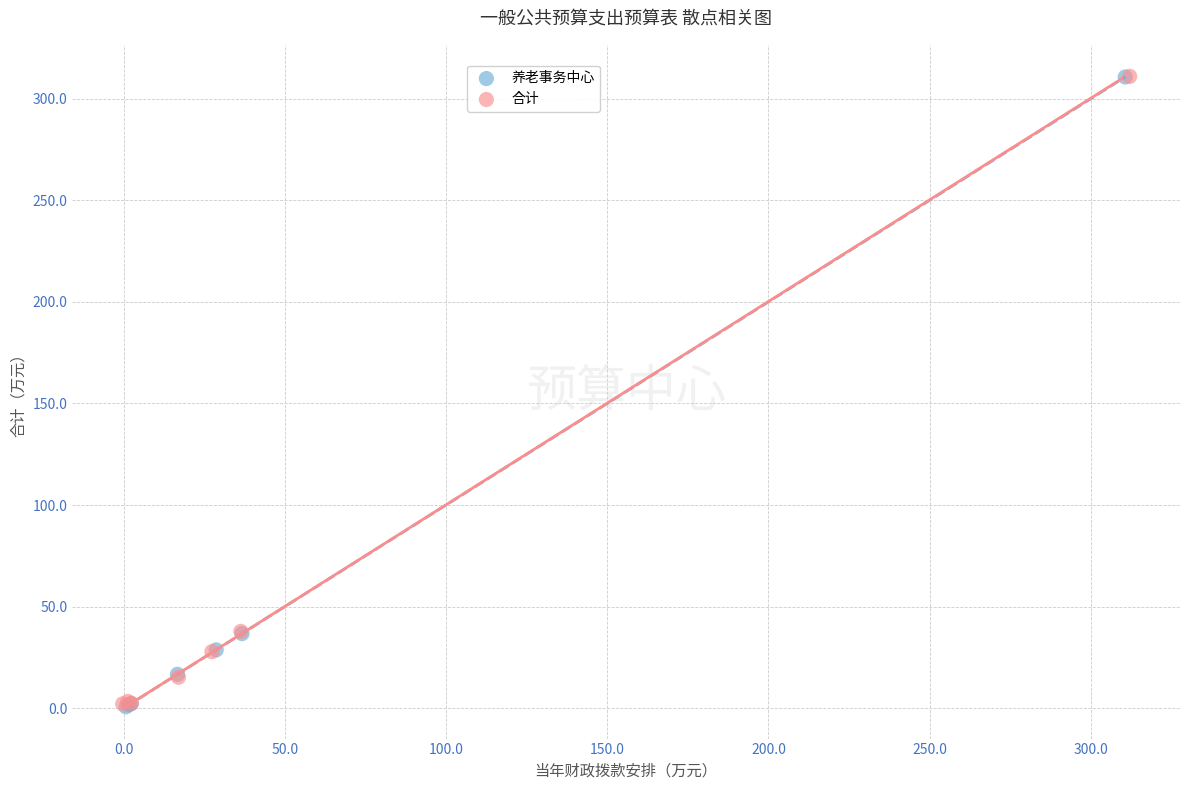

Which series has the largest Y range (max minus min)?

养老事务中心